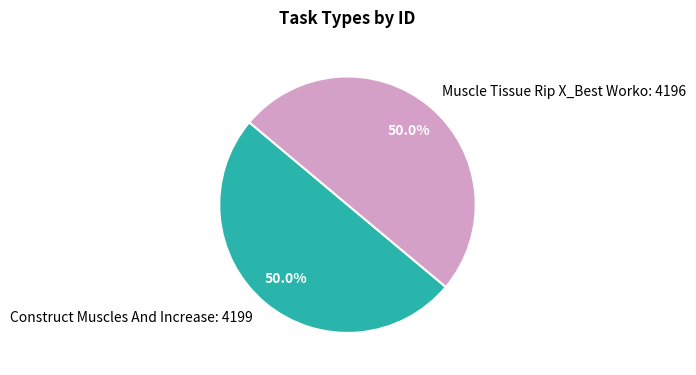

To the nearest percent, what is the average slice percentage?

50%